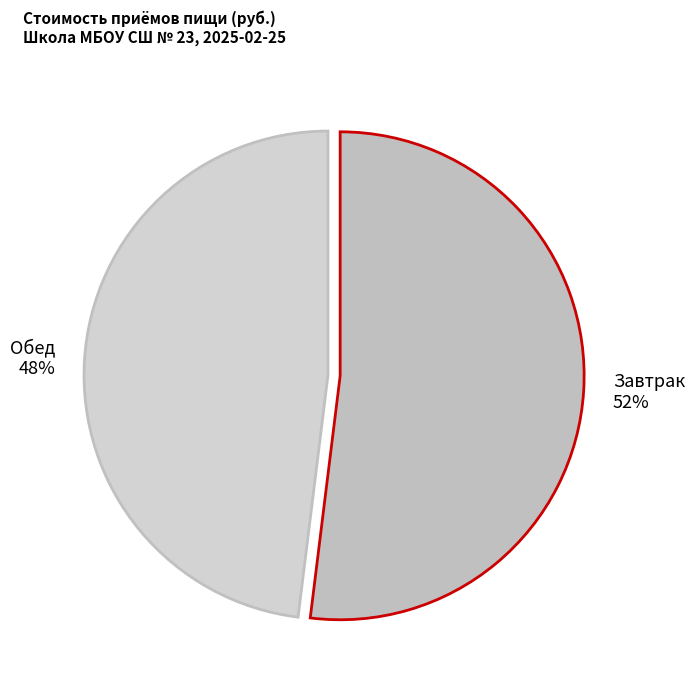

To the nearest percent, what is the average slice percentage?

50%